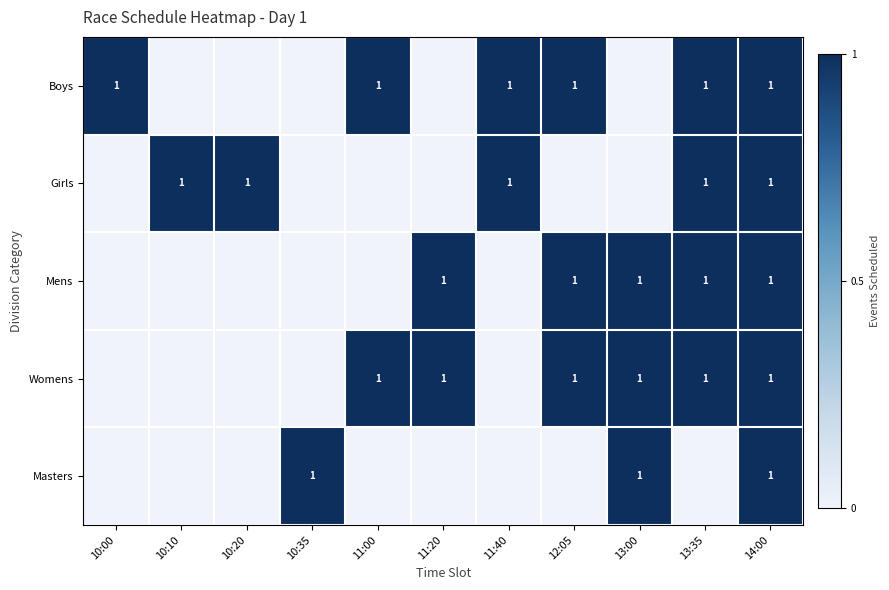

Is it true that Girls equals 2 at 10:20?

False